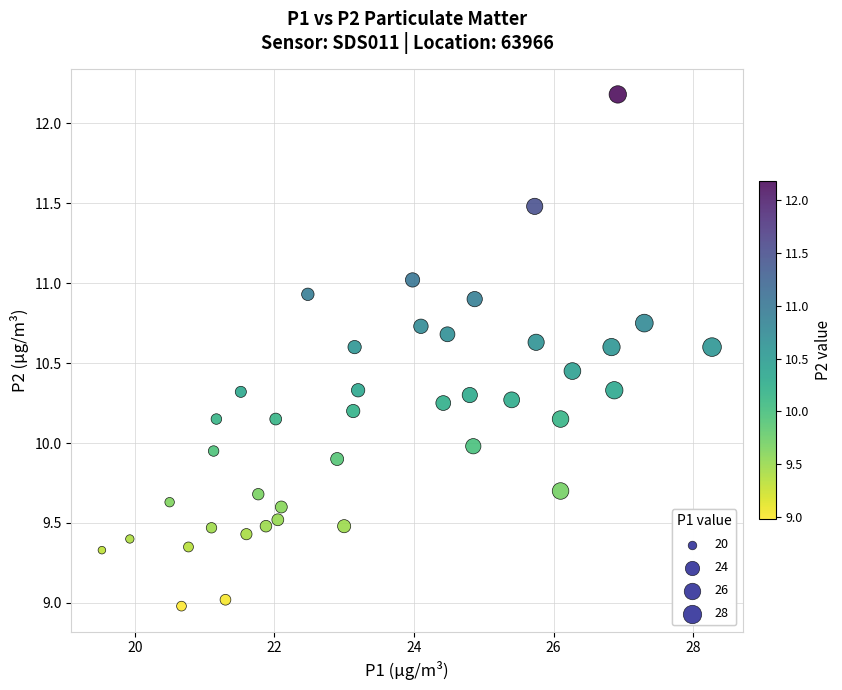

What is the range of X values (max minus min)?

8.7